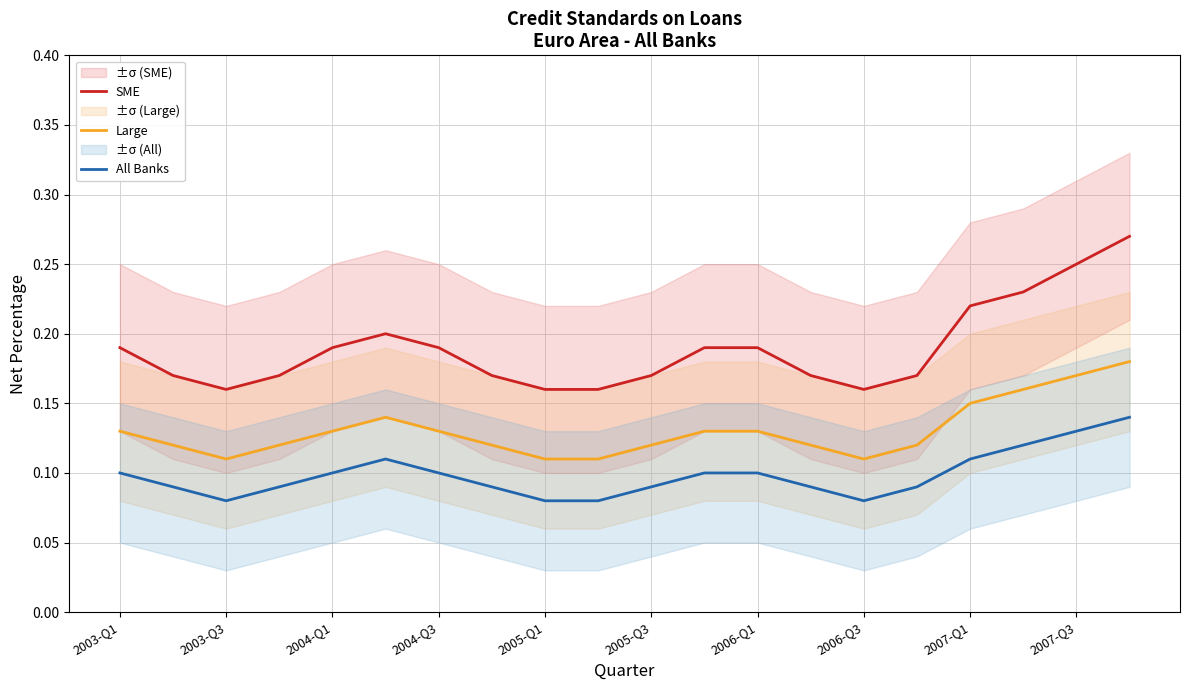

How many lines are shown in the chart?

3